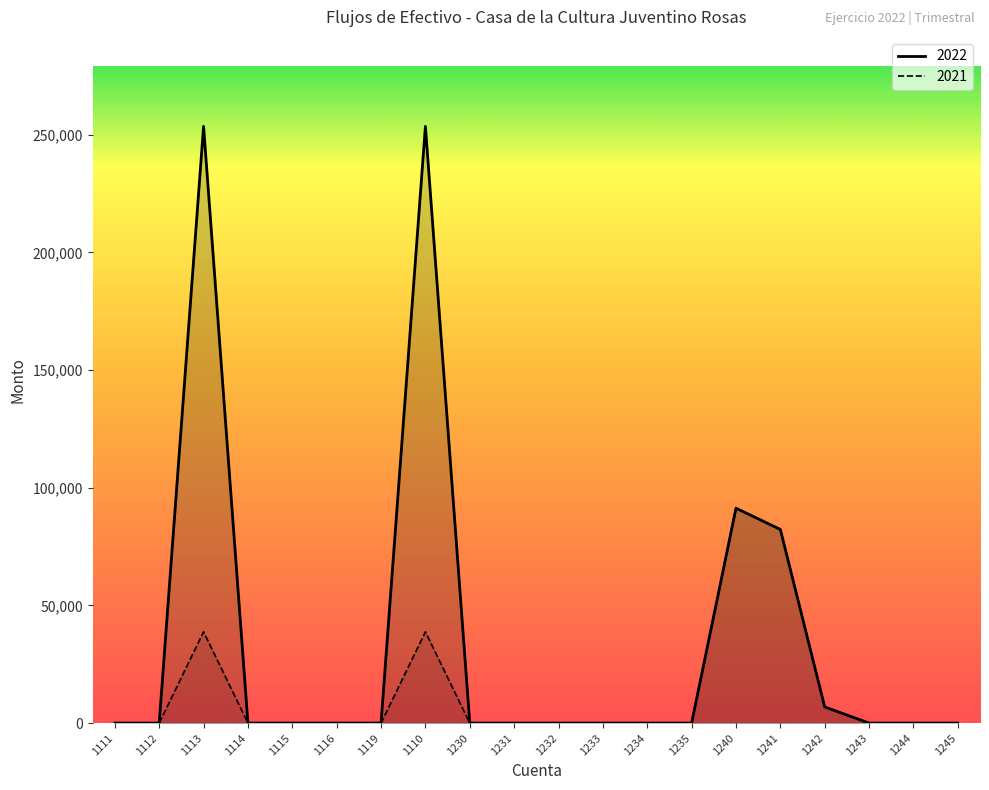

At which label does 2022 reach its minimum?

1111